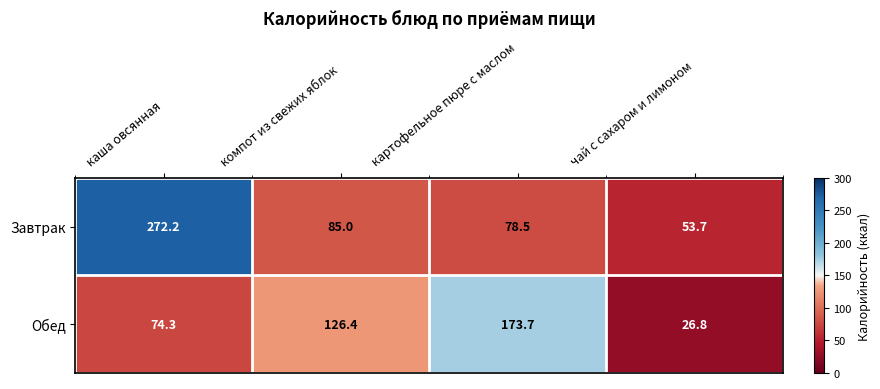

What is the total value across all series at компот из свежих яблок?

211.4